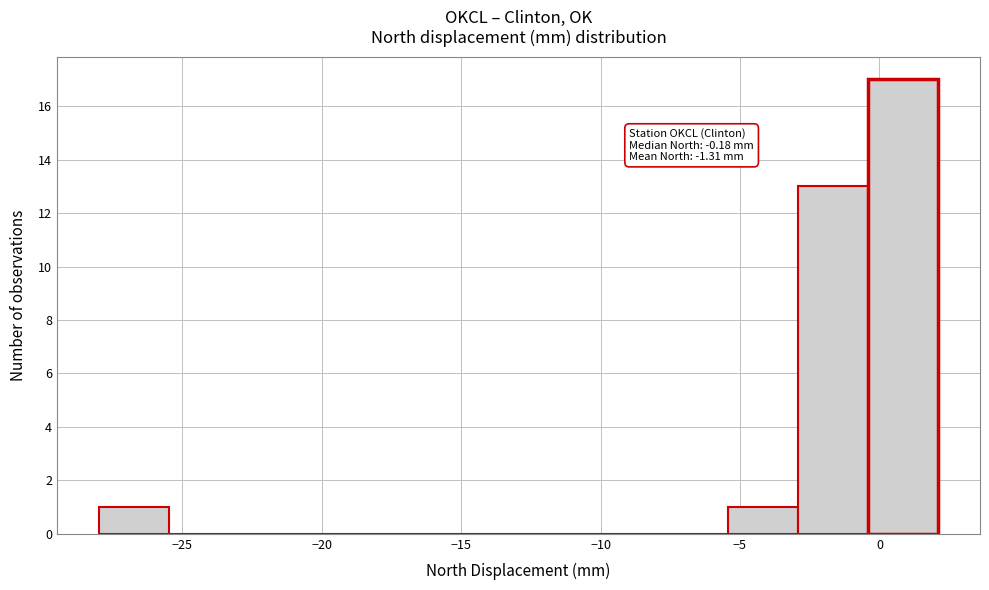

Which range on the x-axis has the tallest bar?

-0.5 to 2.0